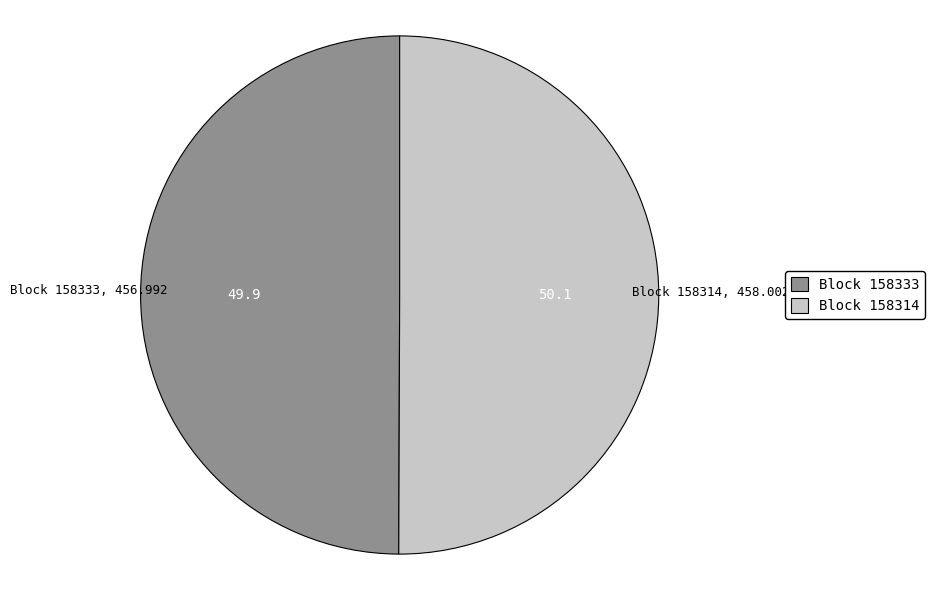

Is it true that Block 158333 is 50% of the pie?

True